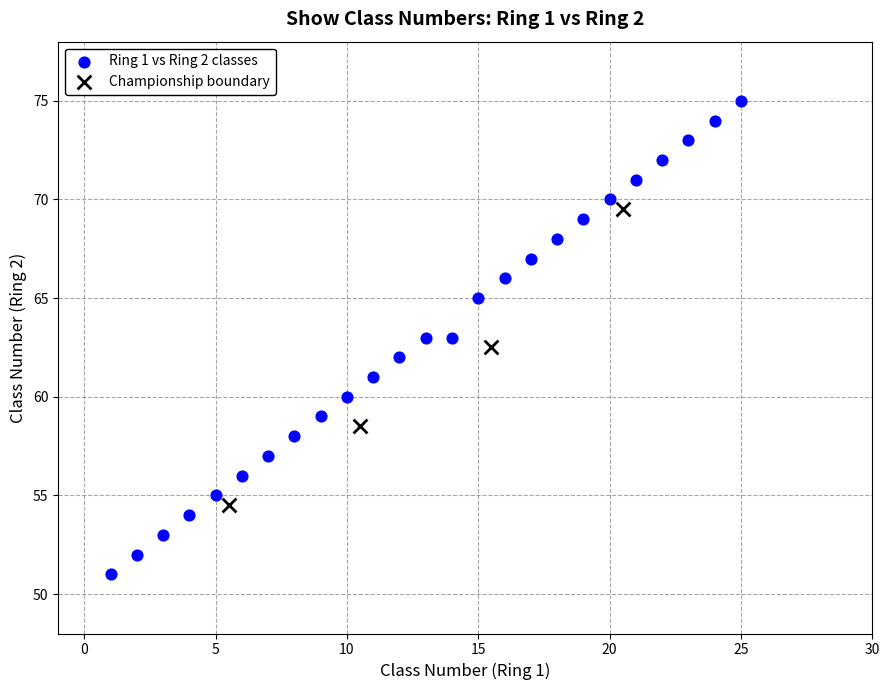

Which series has the widest spread of Y values?

Ring 1 vs Ring 2 classes